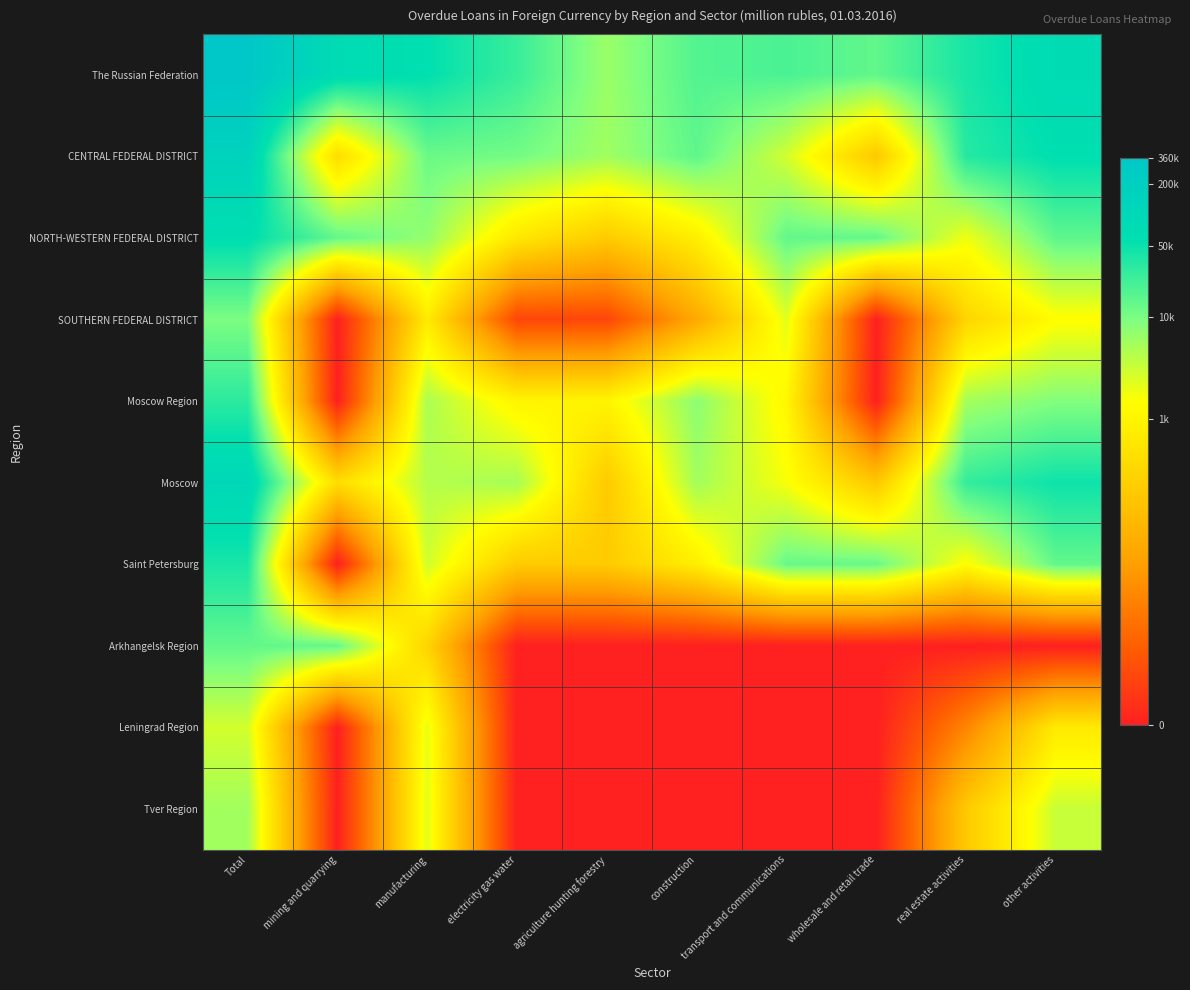

Reading right to left, what are all the values shown in this chart?

The Russian Federation: other activities=11.3	real estate activities=10.6	wholesale and retail trade=9.6	transport and communications=9.9	construction=9.8	agriculture hunting forestry=8.8	electricity gas water=10.1	manufacturing=11.0	mining and quarrying=11.3	Total=12.8
CENTRAL FEDERAL DISTRICT: other activities=11.0	real estate activities=10.4	wholesale and retail trade=5.2	transport and communications=7.9	construction=9.6	agriculture hunting forestry=8.7	electricity gas water=9.3	manufacturing=9.4	mining and quarrying=6.0	Total=11.9
NORTH-WESTERN FEDERAL DISTRICT: other activities=9.6	real estate activities=7.5	wholesale and retail trade=9.5	transport and communications=9.5	construction=6.7	agriculture hunting forestry=5.3	electricity gas water=6.4	manufacturing=8.9	mining and quarrying=9.5	Total=11.1
SOUTHERN FEDERAL DISTRICT: other activities=7.2	real estate activities=5.7	wholesale and retail trade=0.0	transport and communications=7.7	construction=4.0	agriculture hunting forestry=1.1	electricity gas water=1.1	manufacturing=6.5	mining and quarrying=0.0	Total=9.2
Moscow Region: other activities=9.1	real estate activities=8.6	wholesale and retail trade=0.0	transport and communications=7.0	construction=9.0	agriculture hunting forestry=6.9	electricity gas water=6.9	manufacturing=8.5	mining and quarrying=0.0	Total=10.3
Moscow: other activities=10.8	real estate activities=10.2	wholesale and retail trade=5.2	transport and communications=7.4	construction=8.6	agriculture hunting forestry=5.3	electricity gas water=8.6	manufacturing=8.4	mining and quarrying=6.0	Total=11.6
Saint Petersburg: other activities=9.6	real estate activities=7.2	wholesale and retail trade=9.5	transport and communications=9.5	construction=6.7	agriculture hunting forestry=5.3	electricity gas water=5.3	manufacturing=8.0	mining and quarrying=0.0	Total=10.6
Arkhangelsk Region: other activities=0.0	real estate activities=0.0	wholesale and retail trade=0.0	transport and communications=0.0	construction=0.0	agriculture hunting forestry=0.0	electricity gas water=0.0	manufacturing=5.7	mining and quarrying=9.5	Total=9.6
Leningrad Region: other activities=6.5	real estate activities=2.9	wholesale and retail trade=0.0	transport and communications=0.0	construction=0.0	agriculture hunting forestry=0.0	electricity gas water=0.0	manufacturing=7.6	mining and quarrying=0.0	Total=7.9
Tver Region: other activities=8.1	real estate activities=5.2	wholesale and retail trade=0.0	transport and communications=0.0	construction=0.0	agriculture hunting forestry=0.0	electricity gas water=0.0	manufacturing=7.7	mining and quarrying=0.0	Total=8.7